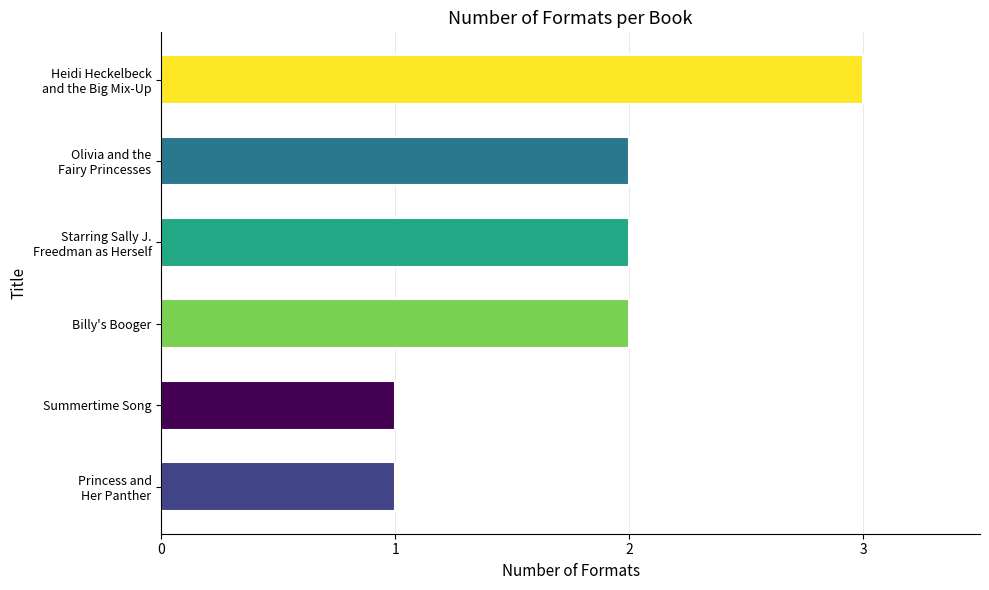

Reading top to bottom, what are all the values shown in this chart?

3	2	2	2	1	1